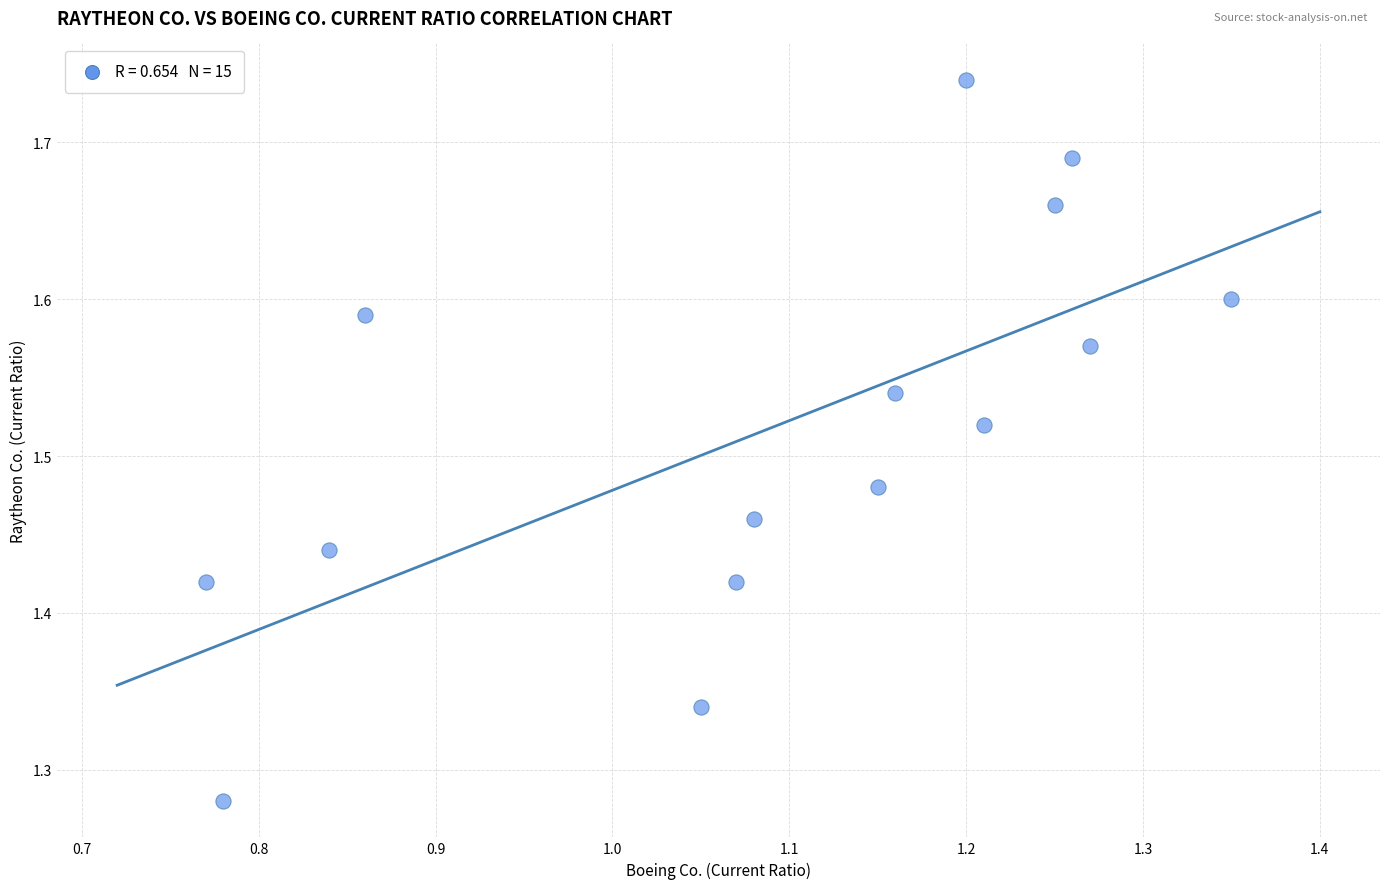

What is the range of Y values (max minus min)?

0.5